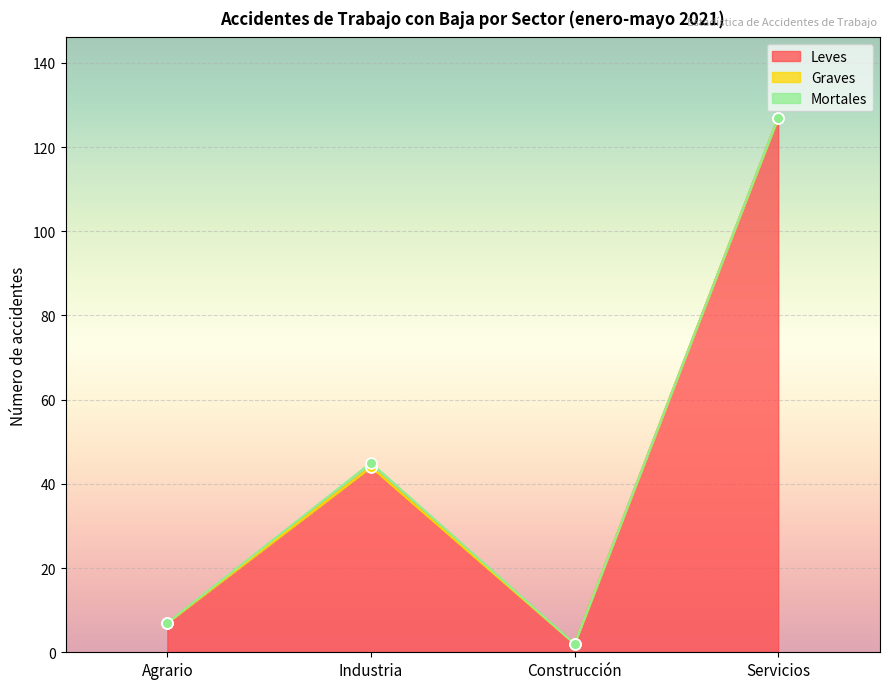

Which series has the widest spread of Y values?

Leves